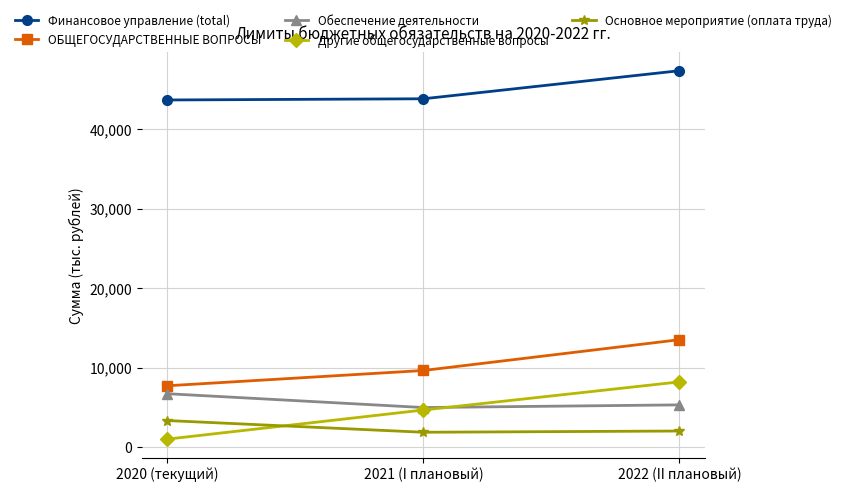

At which label does Основное мероприятие (оплата труда) first exceed 2018?

2020 (текущий)